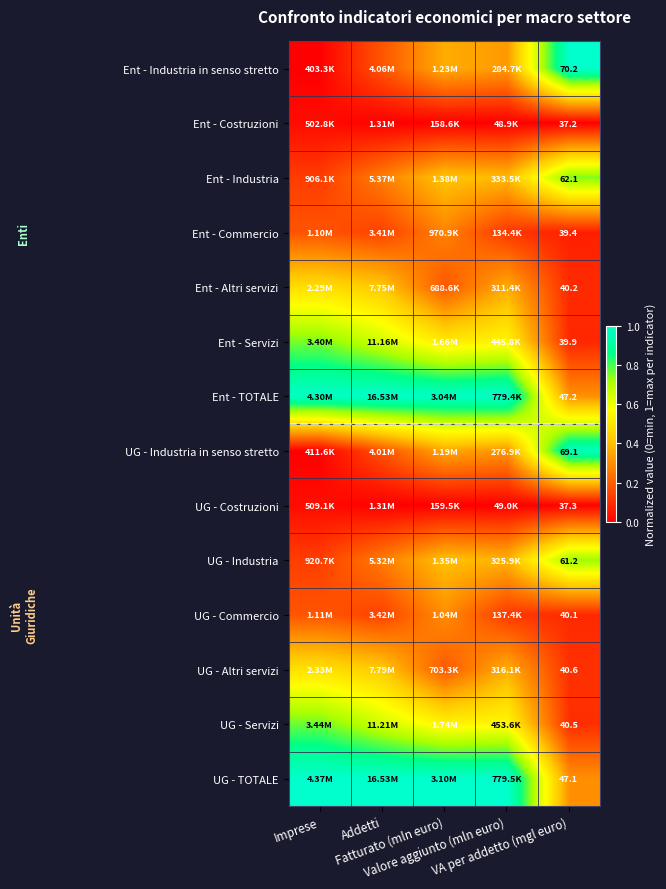

At how many categories does at least one series exceed 0?

5